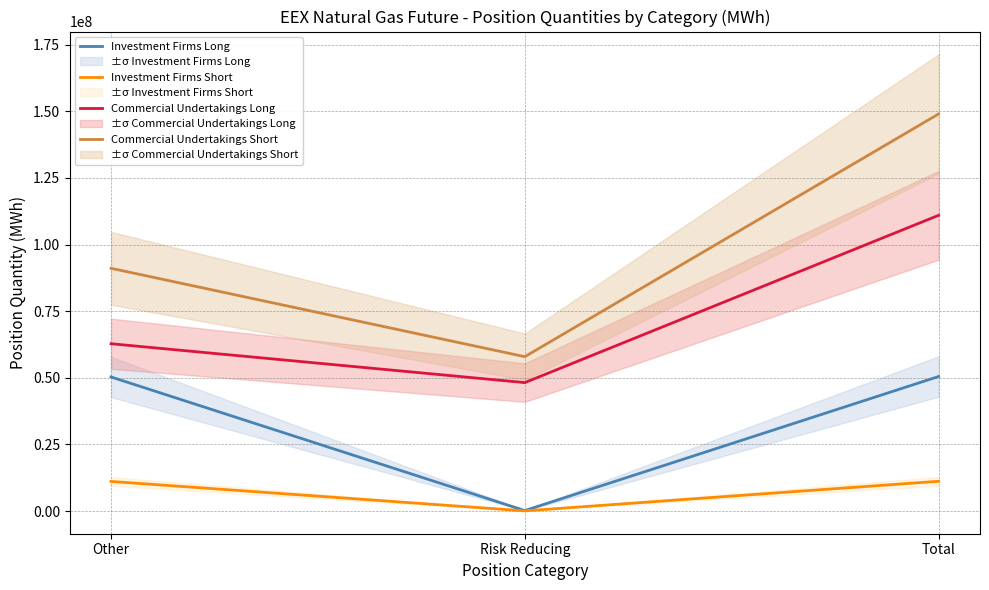

Rank the categories by Commercial Undertakings Long value from lowest to highest.

Risk Reducing, Other, Total